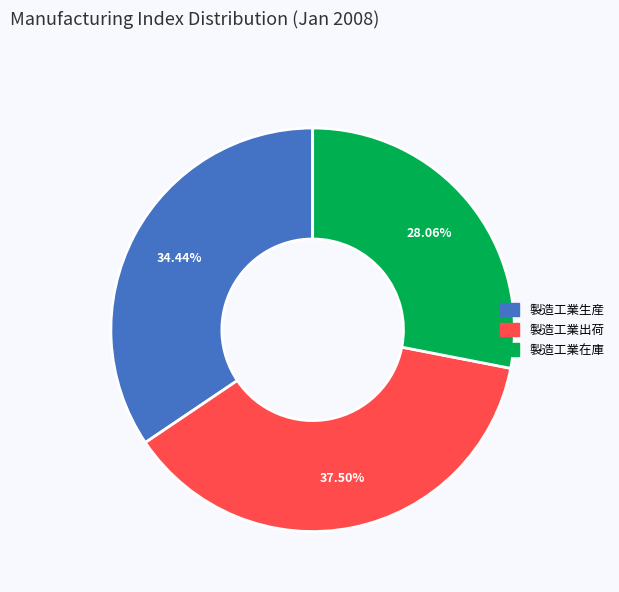

Does 製造工業出荷 account for over 50% of the chart?

No